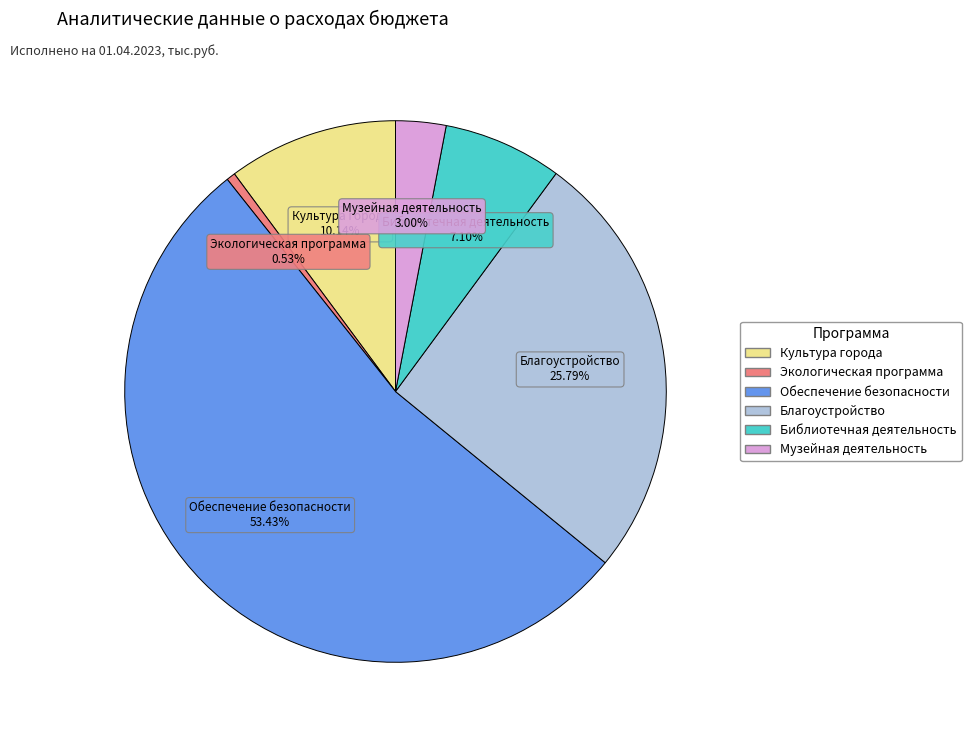

Is there a majority slice in this chart?

Yes